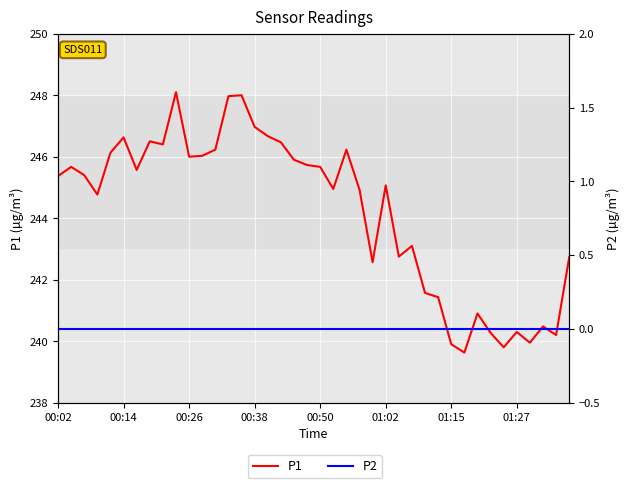

True or false: P2 has a value of 0.0 at 16.

True